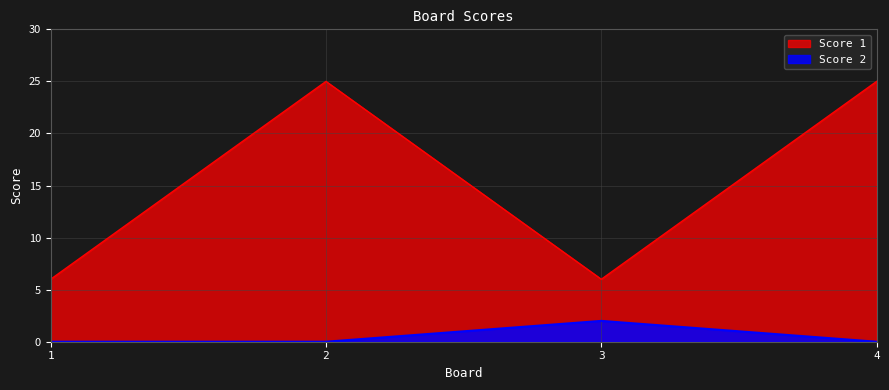

What is the difference between the second highest and minimum values in the Score 1 series?

19